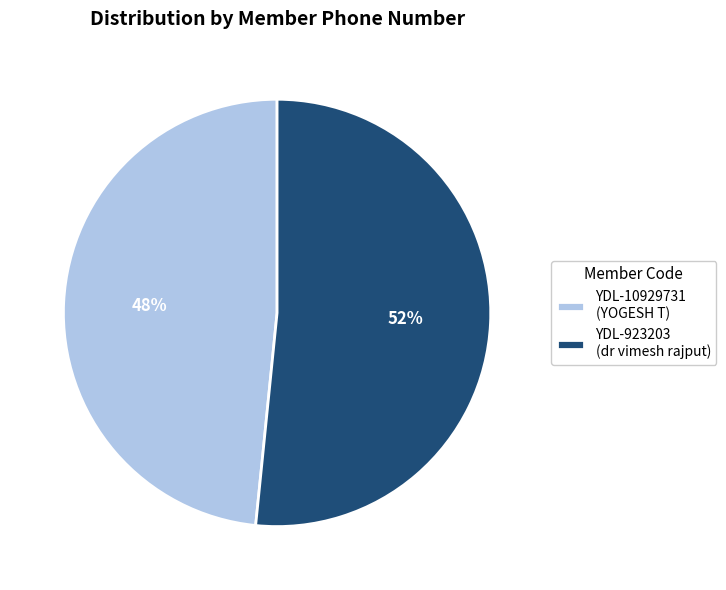

Does YDL-923203 account for over 50% of the chart?

Yes